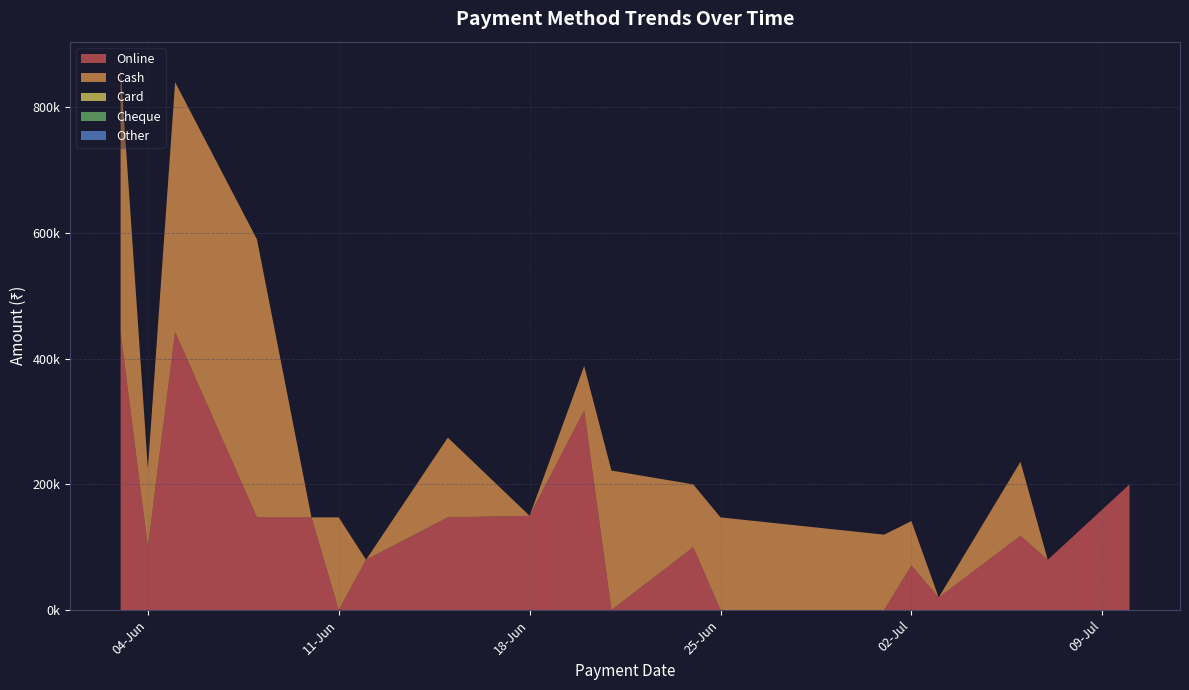

Reading right to left, what are all the values shown in this chart?

Online: 10-07-2024=200000	07-07-2024=80000	06-07-2024=118000	03-07-2024=20000	02-07-2024=70800	01-07-2024=0	25-06-2024=0	24-06-2024=100000	21-06-2024=0	20-06-2024=317500	18-06-2024=150000	15-06-2024=147500	12-06-2024=80000	11-06-2024=0	10-06-2024=147500	08-06-2024=147500	05-06-2024=442500	04-06-2024=100000	03-06-2024=441500
Cash: 10-07-2024=0	07-07-2024=0	06-07-2024=118000	03-07-2024=0	02-07-2024=70800	01-07-2024=120000	25-06-2024=147500	24-06-2024=100000	21-06-2024=222000	20-06-2024=70800	18-06-2024=0	15-06-2024=127000	12-06-2024=0	11-06-2024=147500	10-06-2024=0	08-06-2024=442500	05-06-2024=397500	04-06-2024=125000	03-06-2024=420000
Card: 10-07-2024=0	07-07-2024=0	06-07-2024=0	03-07-2024=0	02-07-2024=0	01-07-2024=0	25-06-2024=0	24-06-2024=0	21-06-2024=0	20-06-2024=0	18-06-2024=0	15-06-2024=0	12-06-2024=0	11-06-2024=0	10-06-2024=0	08-06-2024=0	05-06-2024=0	04-06-2024=0	03-06-2024=0
Cheque: 10-07-2024=0	07-07-2024=0	06-07-2024=0	03-07-2024=0	02-07-2024=0	01-07-2024=0	25-06-2024=0	24-06-2024=0	21-06-2024=0	20-06-2024=0	18-06-2024=0	15-06-2024=0	12-06-2024=0	11-06-2024=0	10-06-2024=0	08-06-2024=0	05-06-2024=0	04-06-2024=0	03-06-2024=0
Other: 10-07-2024=0	07-07-2024=0	06-07-2024=0	03-07-2024=0	02-07-2024=0	01-07-2024=0	25-06-2024=0	24-06-2024=0	21-06-2024=0	20-06-2024=0	18-06-2024=0	15-06-2024=0	12-06-2024=0	11-06-2024=0	10-06-2024=0	08-06-2024=0	05-06-2024=0	04-06-2024=0	03-06-2024=0